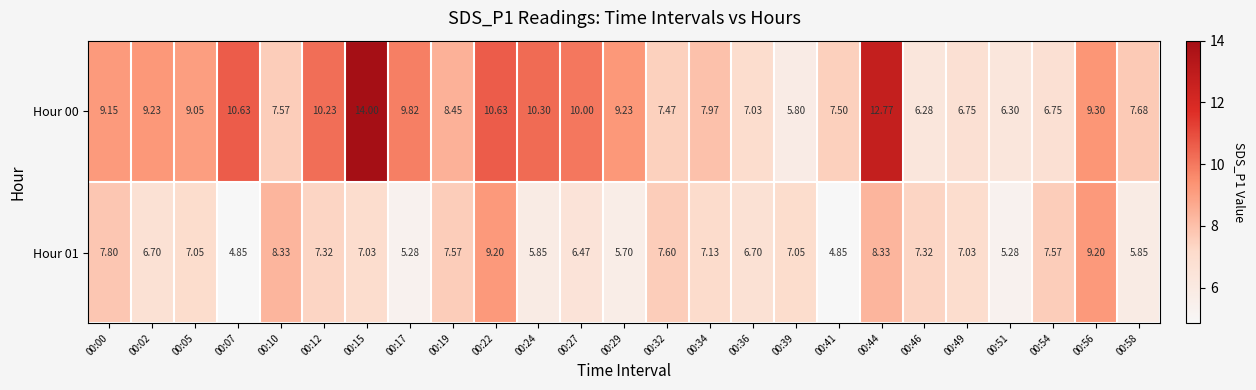

Is the value of Hour 01 at 00:02 greater than the value of Hour 00 at 00:34?

No